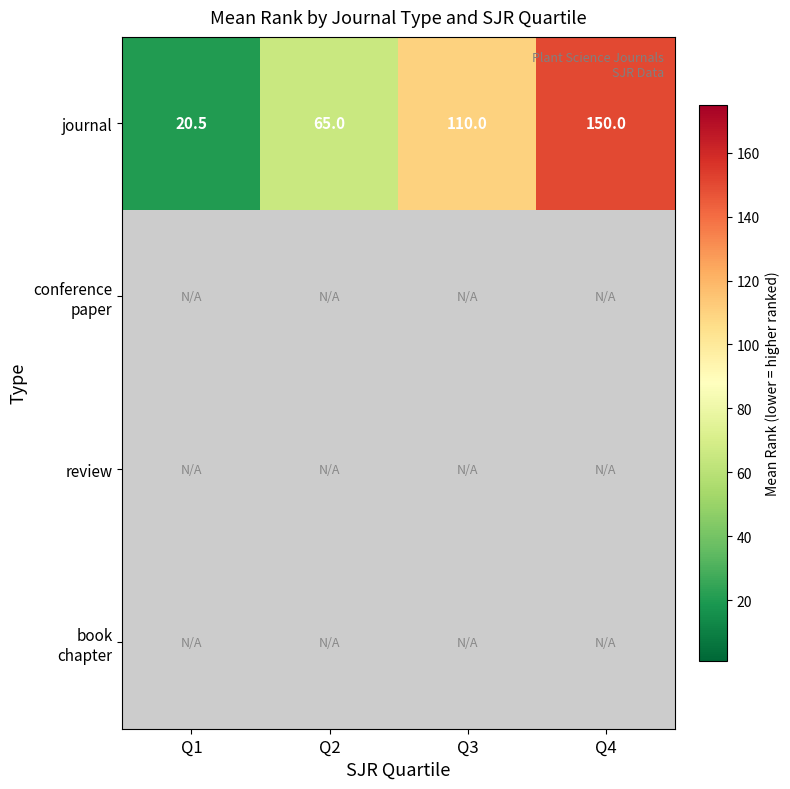

How many series are shown in this chart?

4